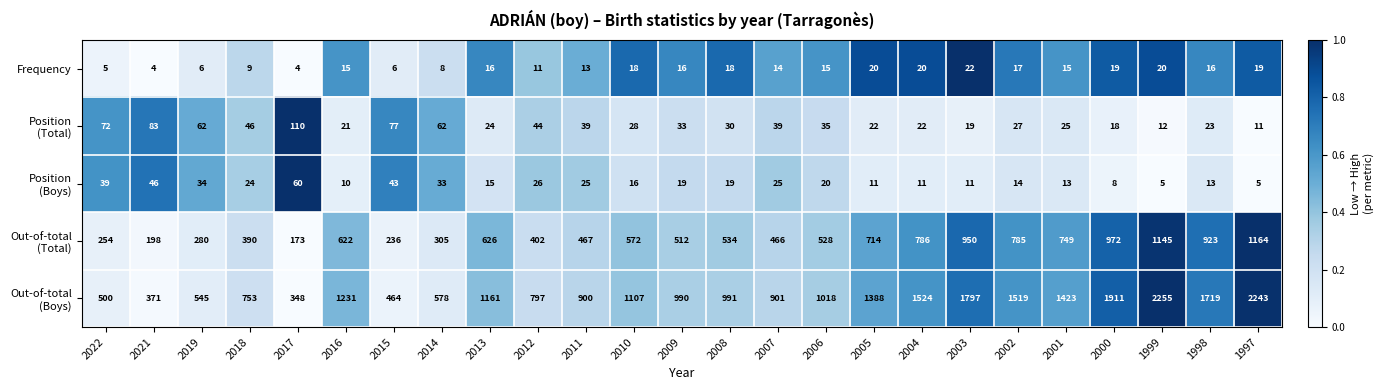

Read the Frequency value at 2021, to the nearest 5.

5